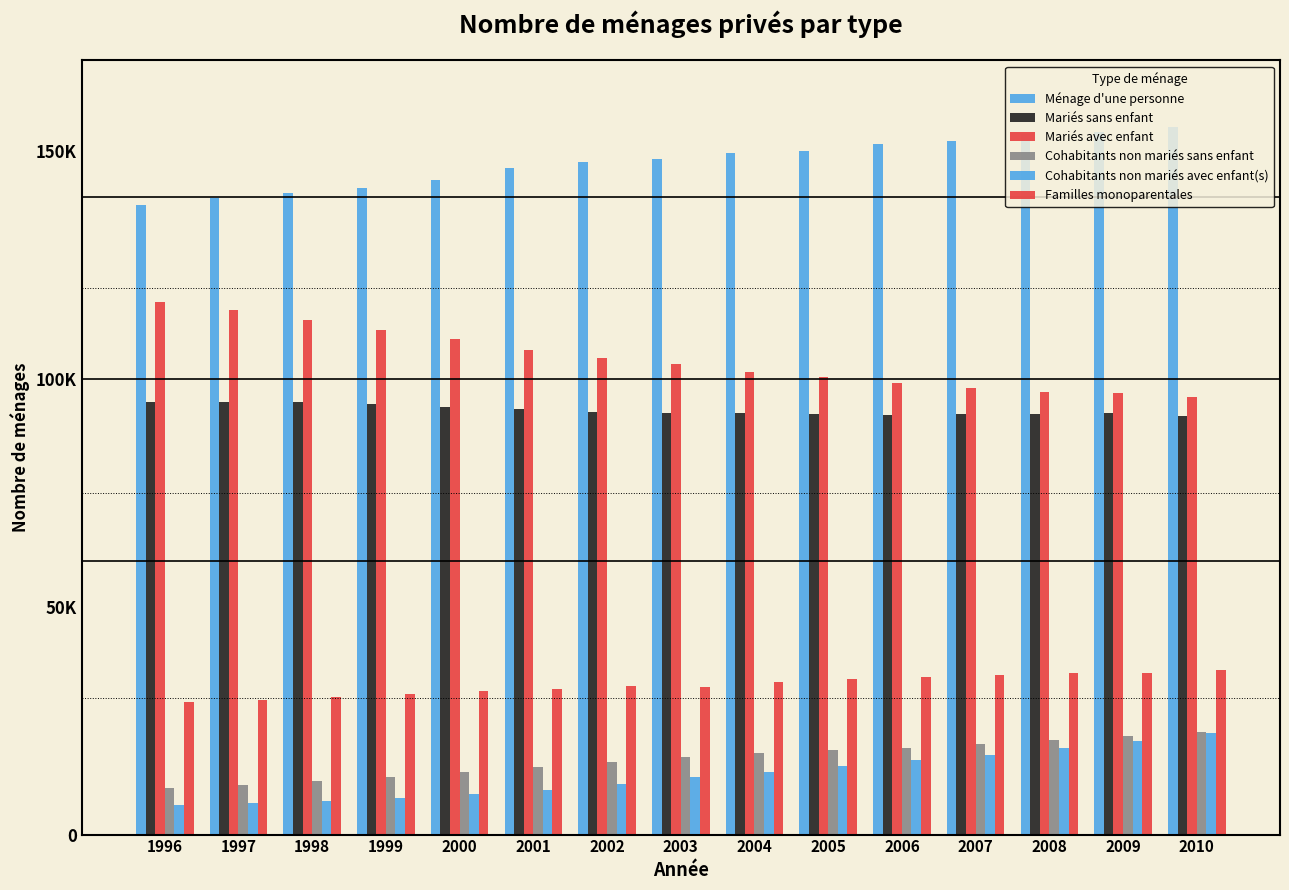

Are the bars grouped side by side (vs. stacked)?

Yes